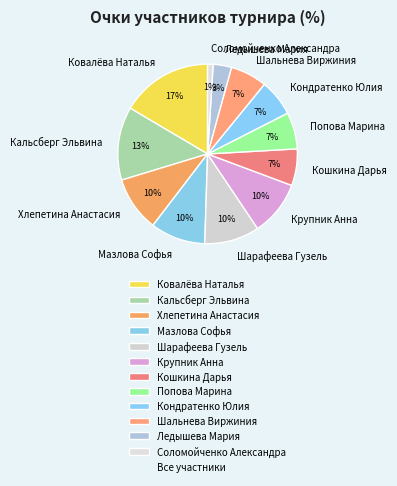

Which category has the smallest portion of the pie?

Соломойченко Александра